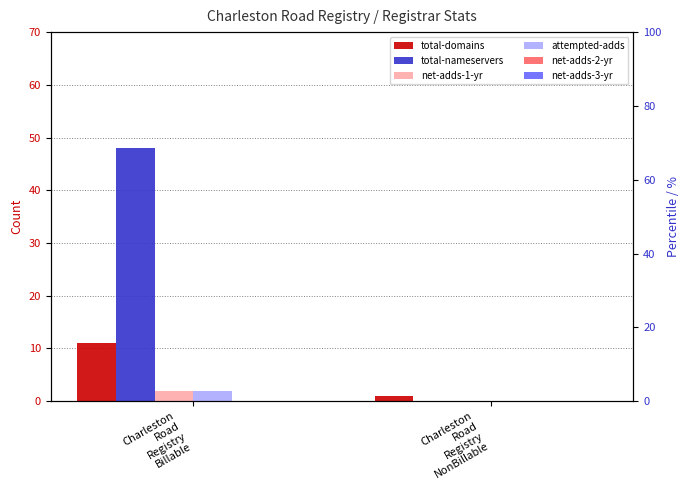

Rank the series by their maximum value, from highest to lowest.

total-nameservers, total-domains, net-adds-1-yr, attempted-adds, net-adds-2-yr, net-adds-3-yr